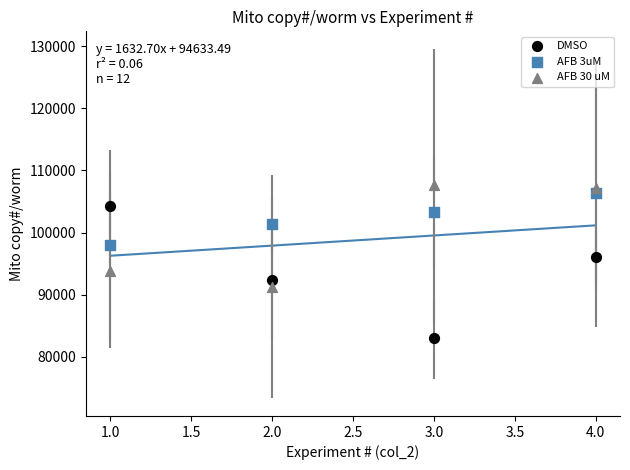

Across all data points, what is the range of X values (max minus min)?

3.0